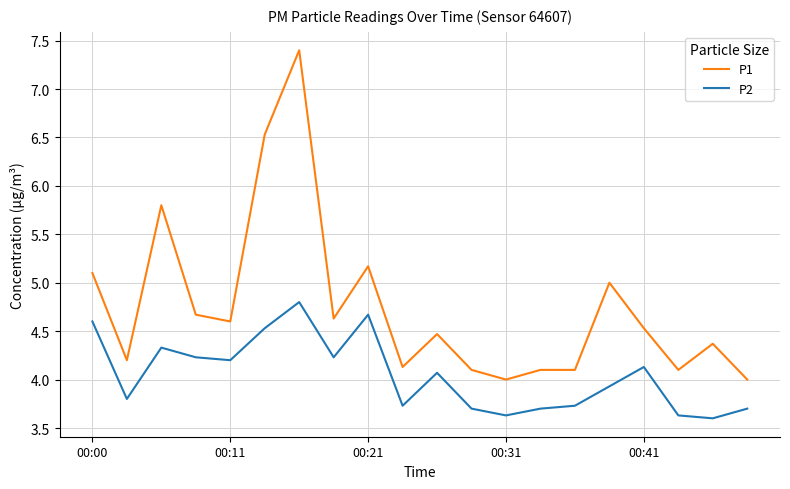

What is the minimum value for P1?

4.0